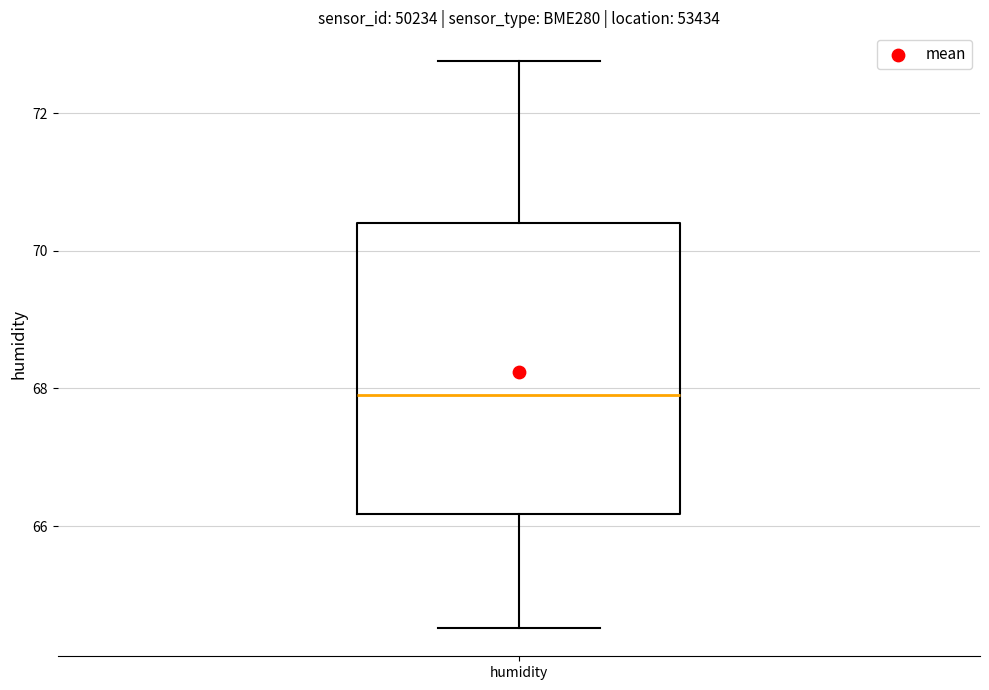

Transcribe this box plot: give where the median line is, the range the box spans, and where the two whiskers end, as read against the y-axis. The values are not printed on the chart, so give them approximately, as read against the axis.

median 68.0, box 66.2 to 70.4, whiskers 64.6 to 72.8